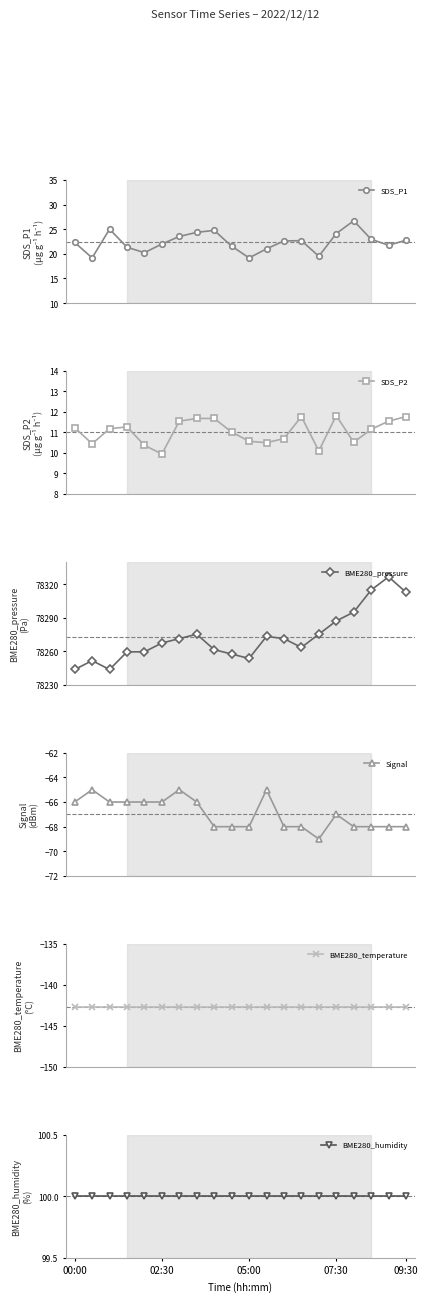

How many lines are shown in the chart?

6